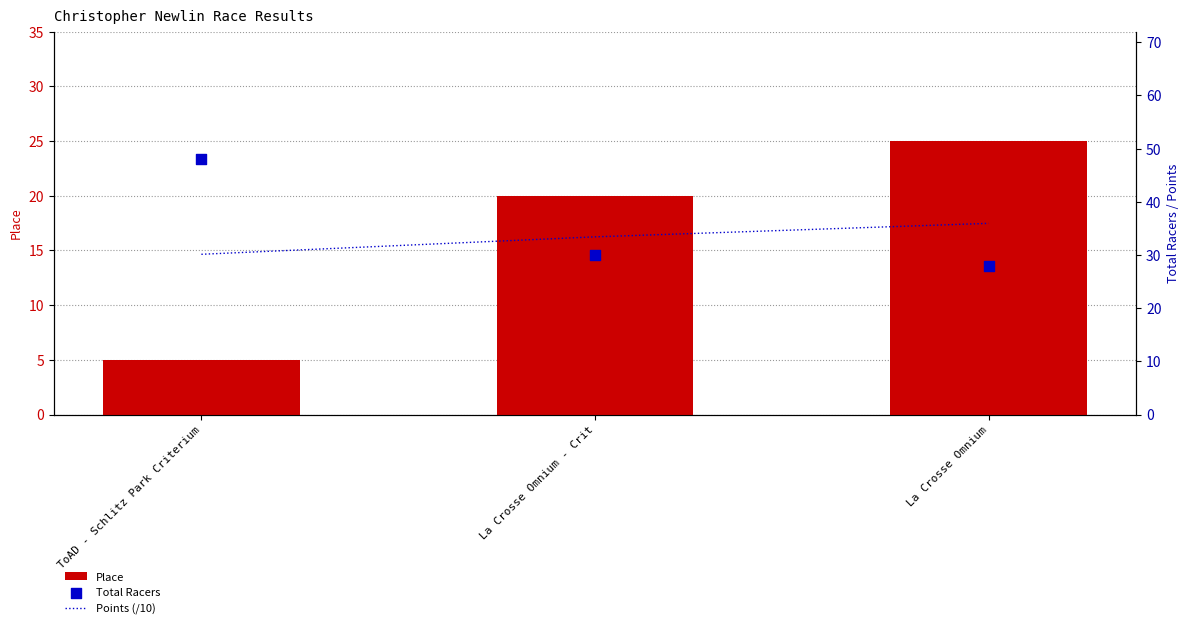

Is the value of Points (/10) at La Crosse Omnium greater than the value of Place at ToAD - Schlitz Park Criterium?

Yes